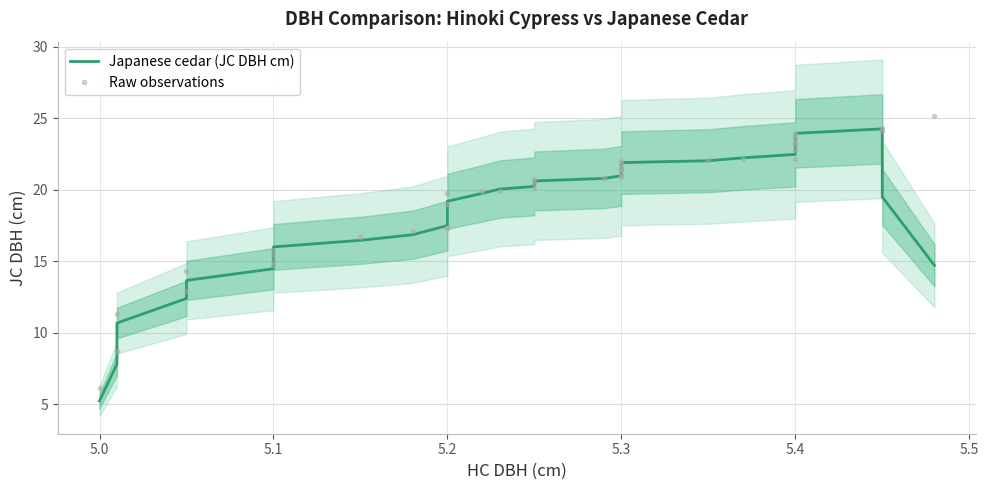

The Japanese cedar (JC DBH cm) series shows 29.0 at 9. True or false?

False